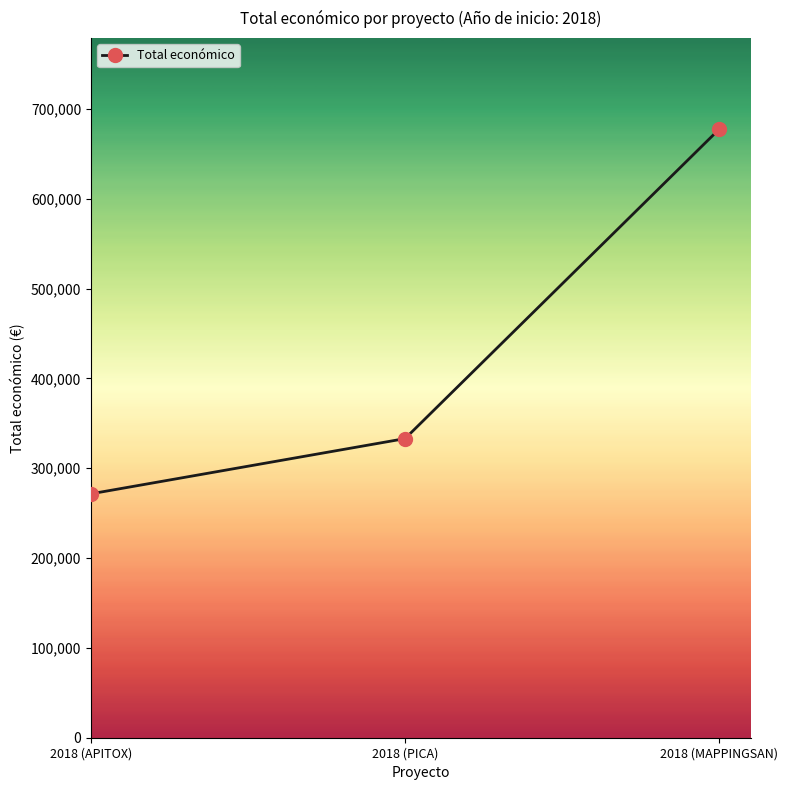

What is the sum of the values at 2018 (APITOX) and 2018 (MAPPINGSAN)?

948977